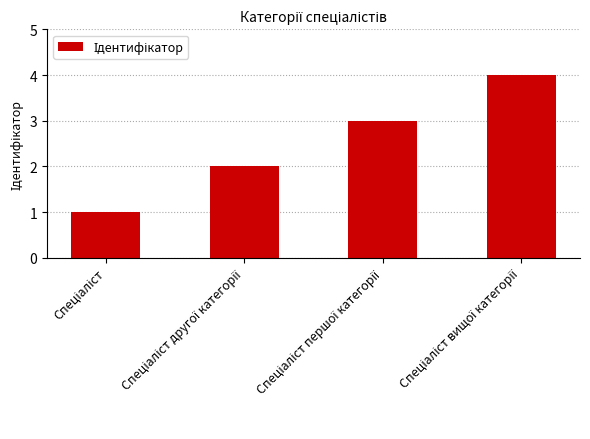

What is the maximum value shown in the chart?

4